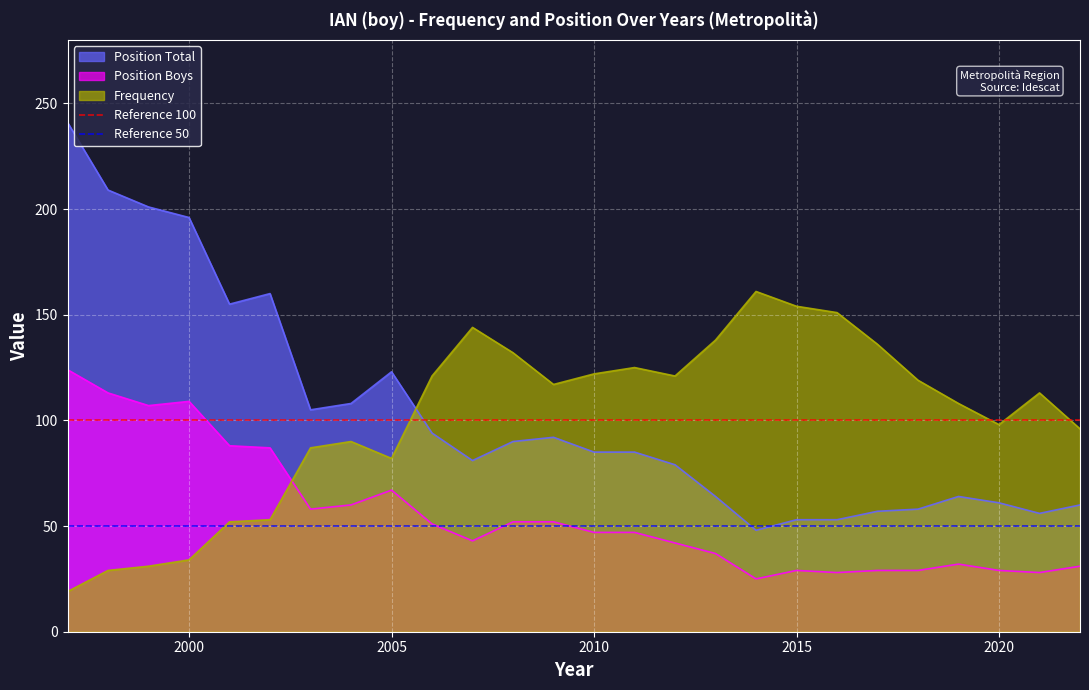

What is the minimum value for Position Total?

48